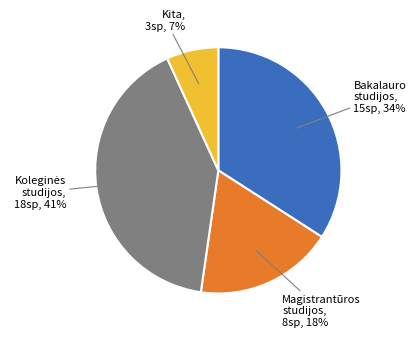

Count the number of slices in the pie.

4